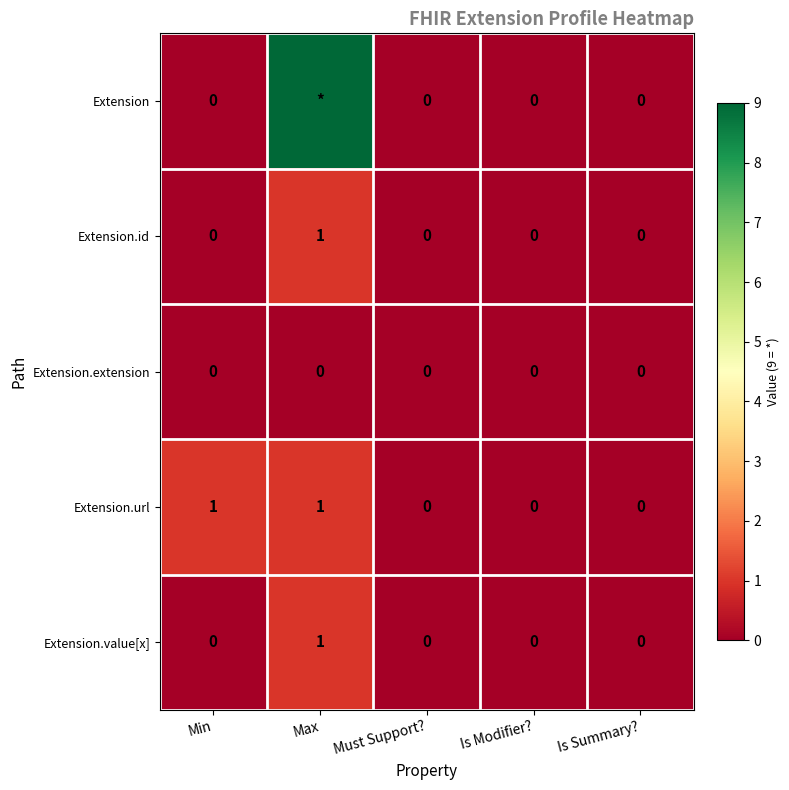

Is the value of Extension.value[x] at Is Summary? greater than the value of Extension.url at Max?

No